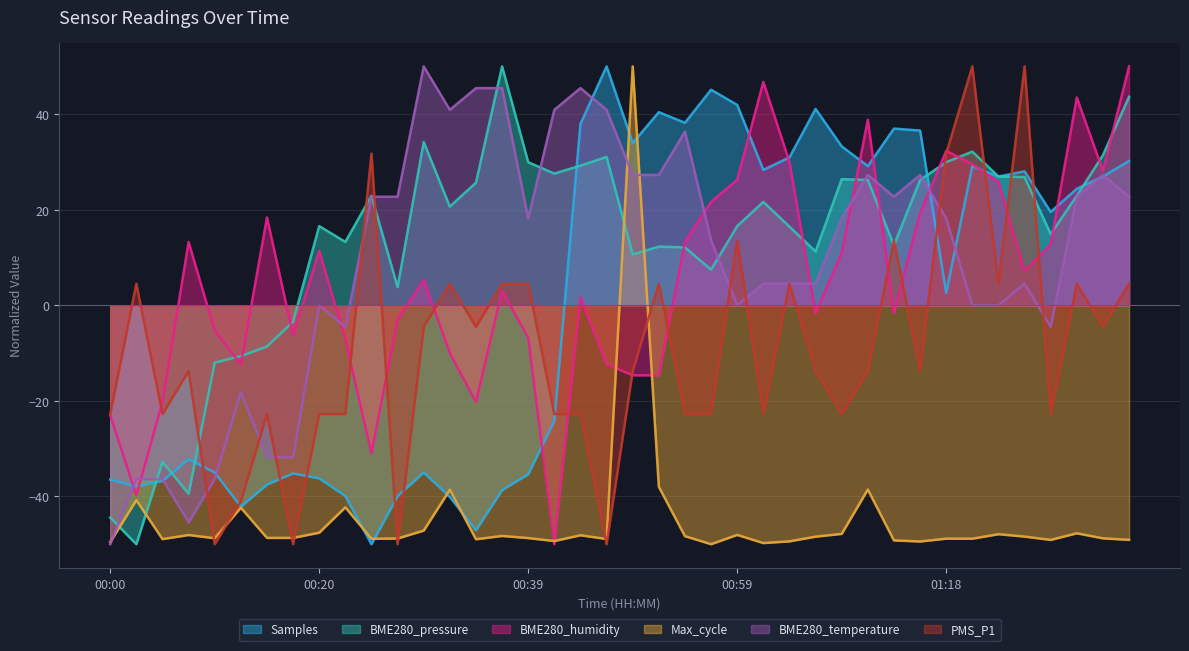

What position from the left is 00:54?

23